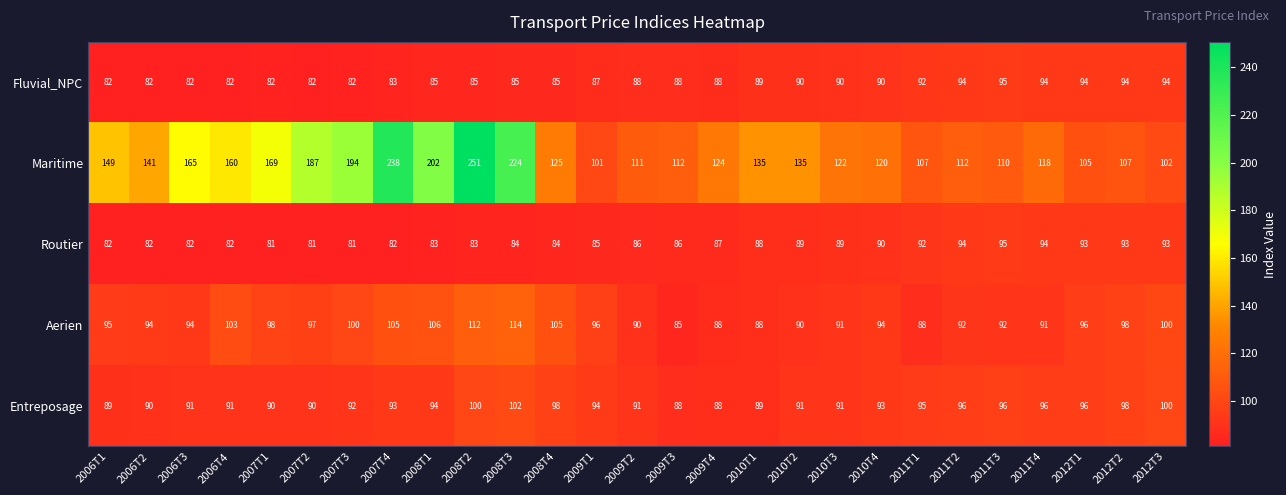

What is the spread (max minus min) of values at 2010T4?

30